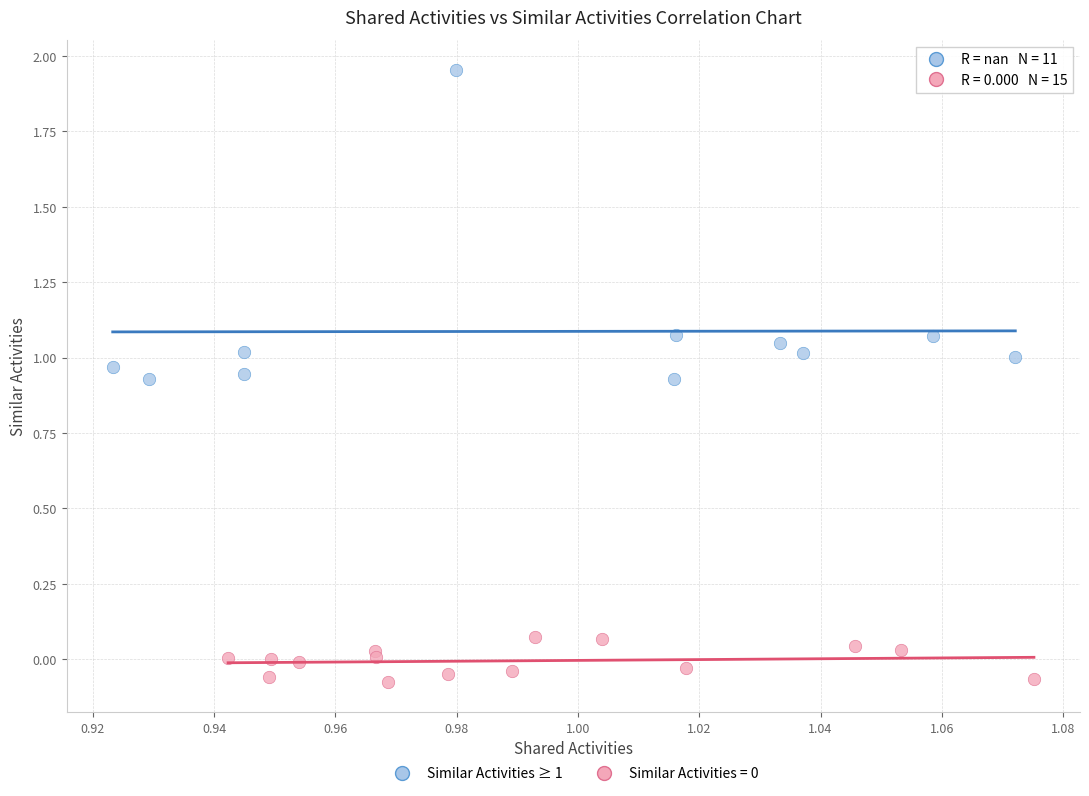

Which series reaches the maximum Y coordinate?

Similar Activities ≥ 1